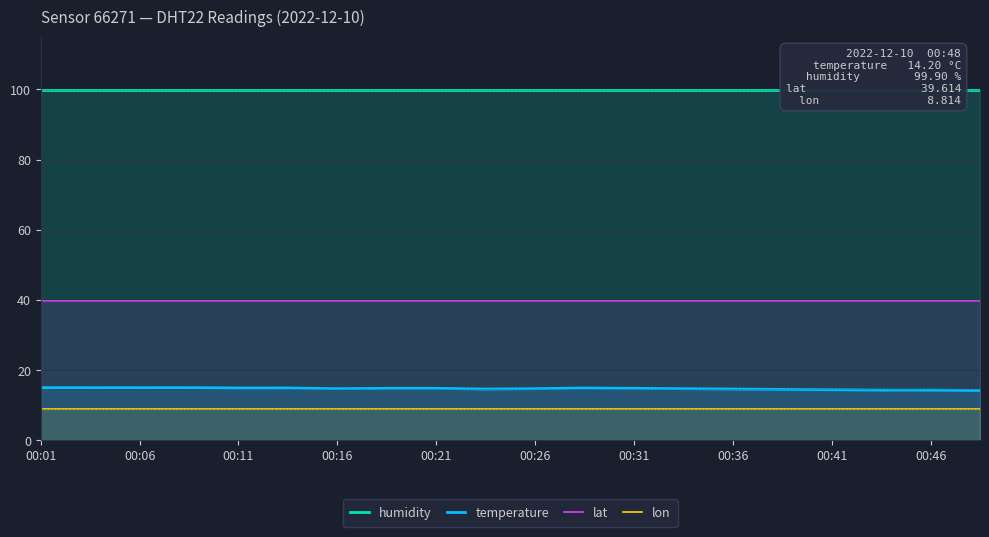

What is the total value across all series at 17?

162.6